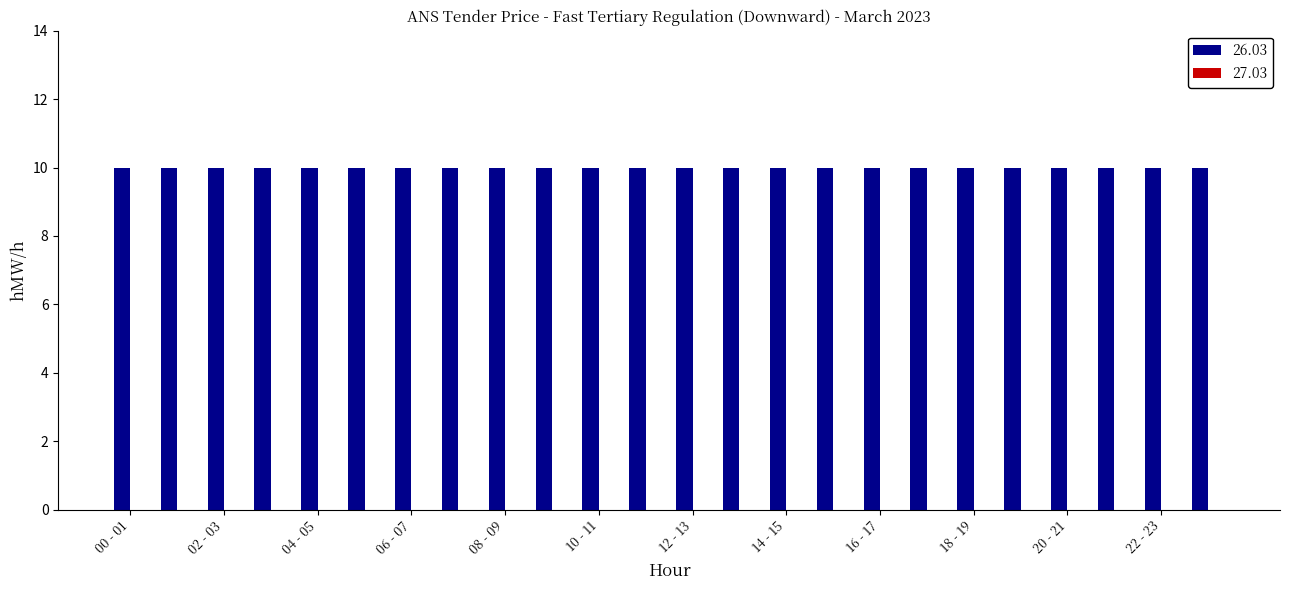

Count the number of data series in this chart.

2